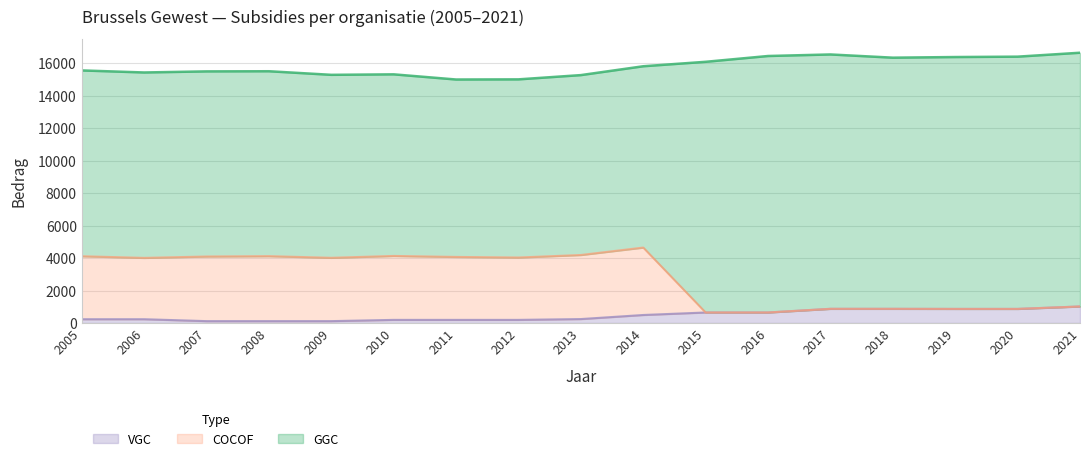

Is it true that VGC equals 194 at 2010?

True